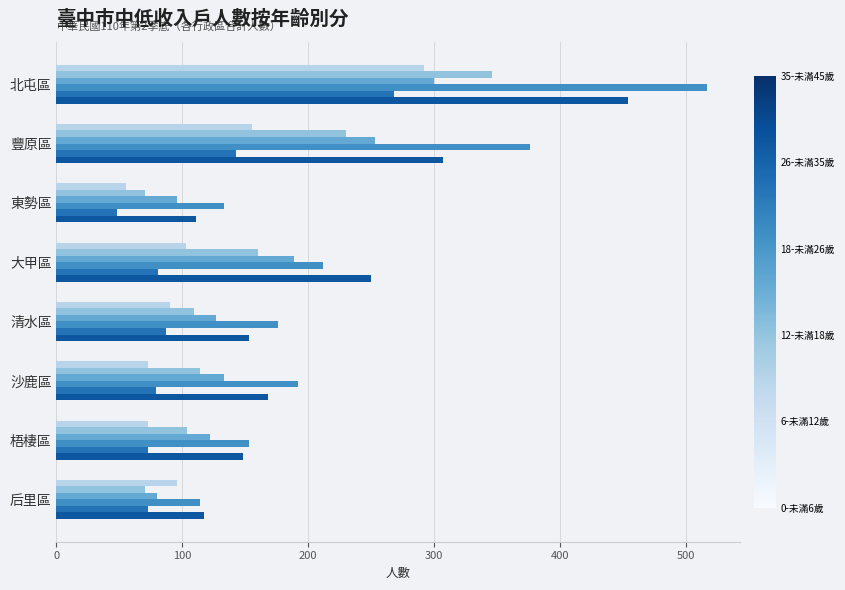

What is the spread (max minus min) of values at 清水區?

89